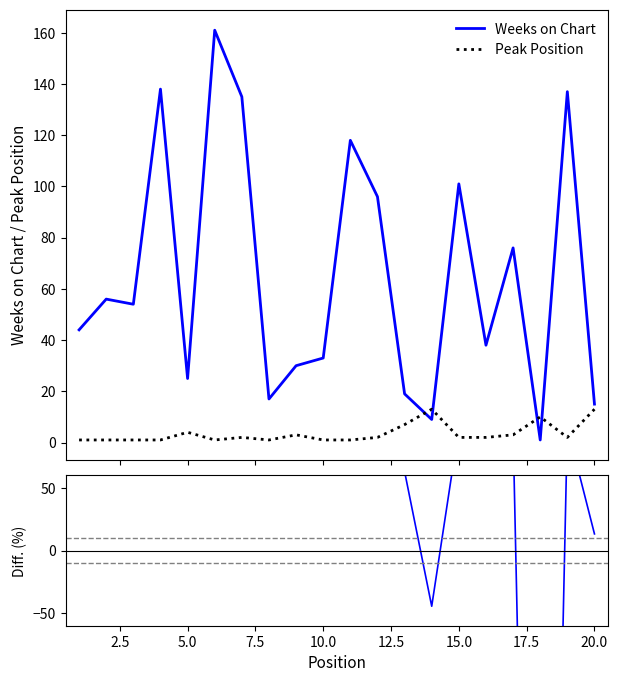

True or false: Weeks on Chart and Peak Position cross at least once.

True